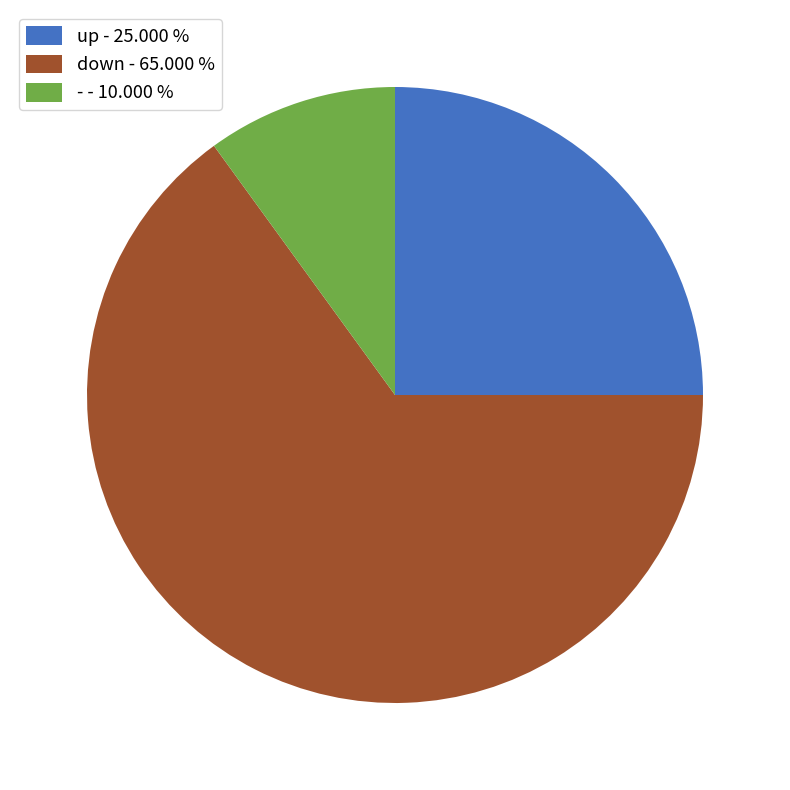

Is there a majority slice in this chart?

Yes